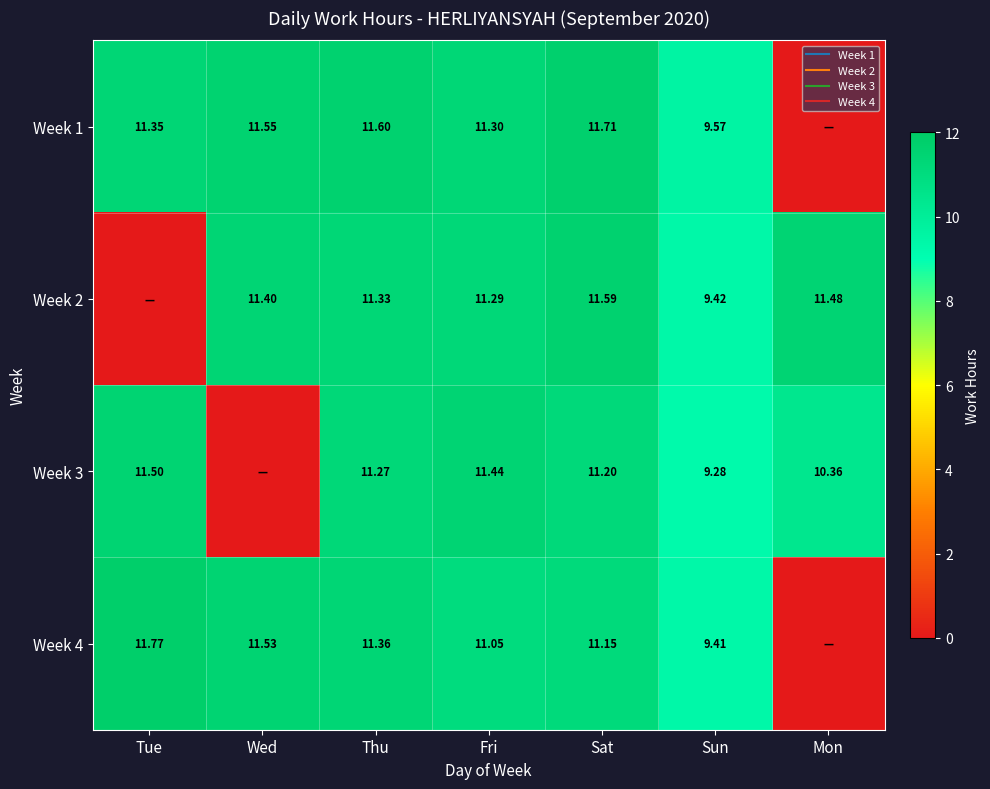

Where is Week 1 nearest to the value 5?

Sun